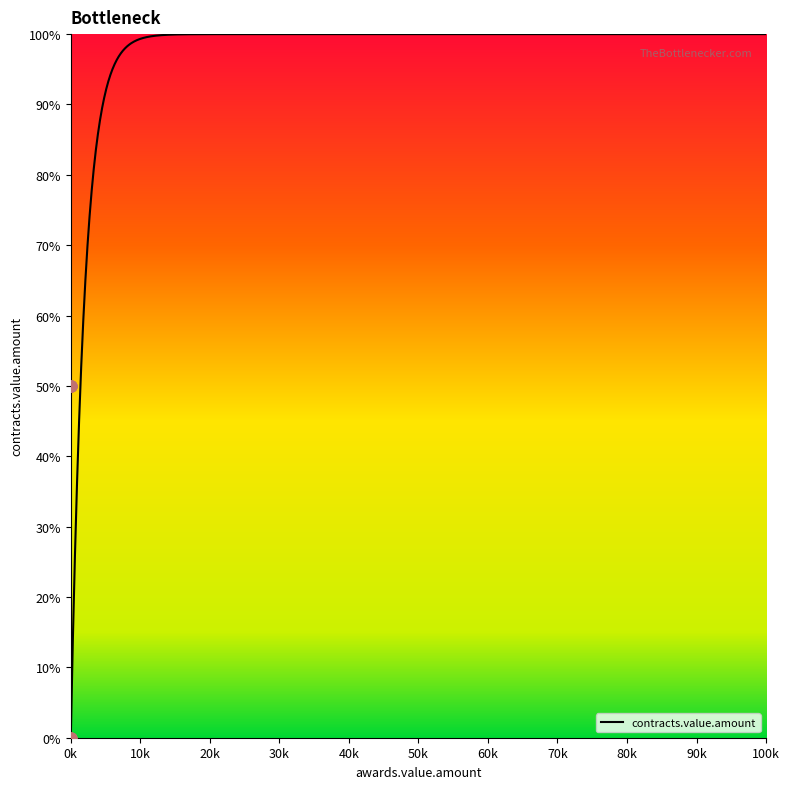

What is the highest value of the contracts.value.amount series?

100.0